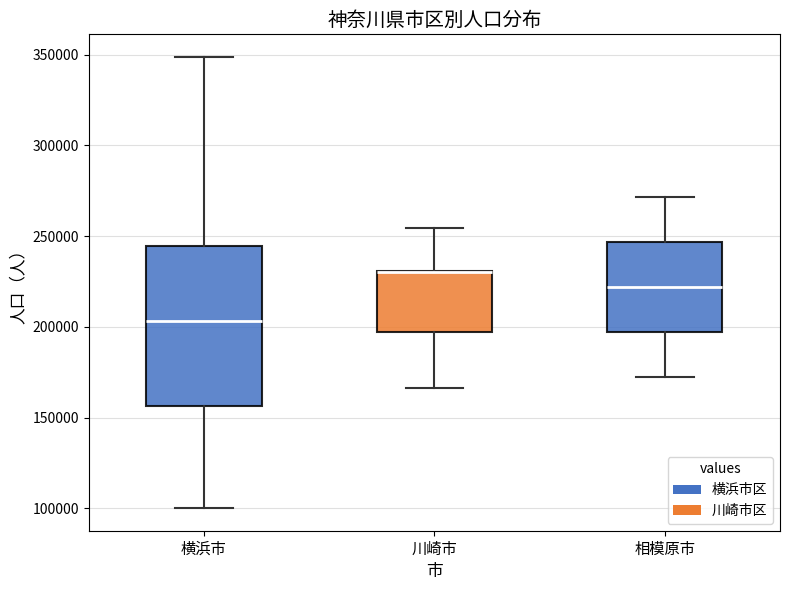

Reading left to right, transcribe this box plot: for each box, give where its median line is, the range the box spans, and where its two whiskers end, as read against the y-axis. The values are not printed on the chart, so give them approximately, as read against the axis.

横浜市: median 205000, box 155000 to 245000, whiskers 100000 to 350000
川崎市: median 230000 (drawn on the box's upper edge), box 195000 to 230000, whiskers 165000 to 255000
相模原市: median 220000, box 195000 to 245000, whiskers 170000 to 270000